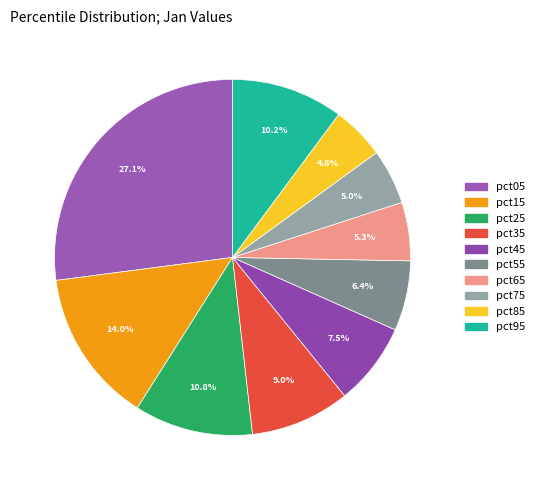

What is the largest slice in the pie chart?

pct05